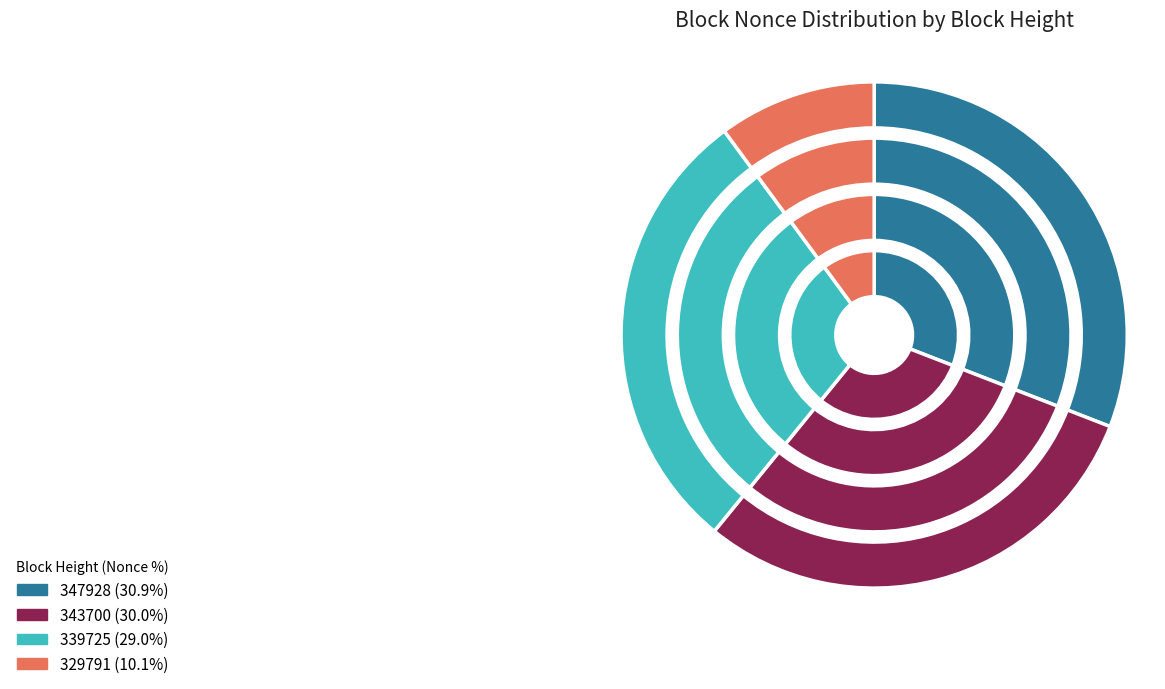

True or false: 342131 accounts for 0% of the total.

True